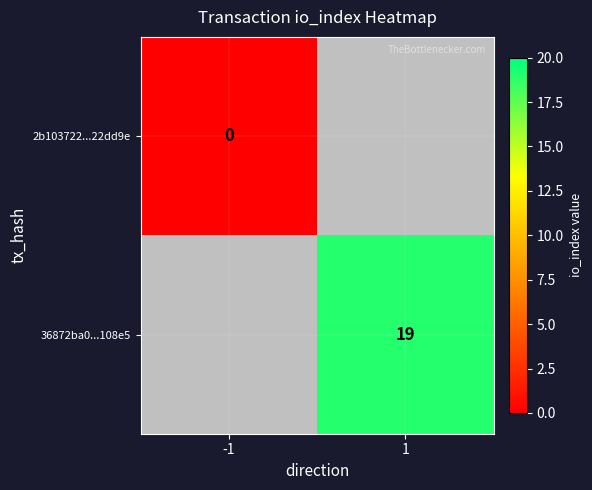

Is the value of 36872ba0...108e5 at 1 greater than the value of 2b103722...22dd9e at -1?

Yes